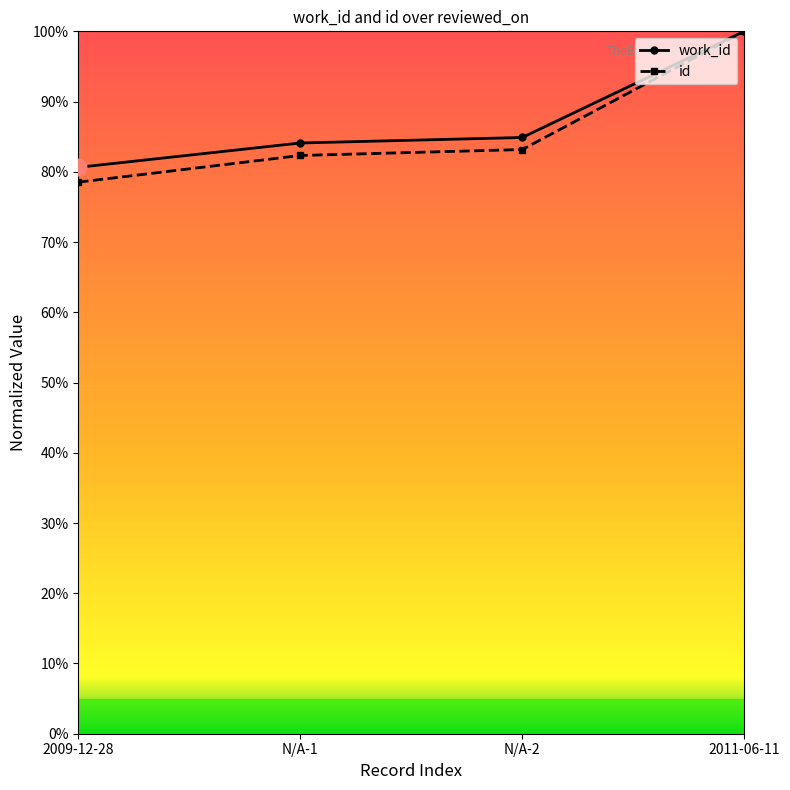

What is the label of the 3rd point from the right?

N/A-1